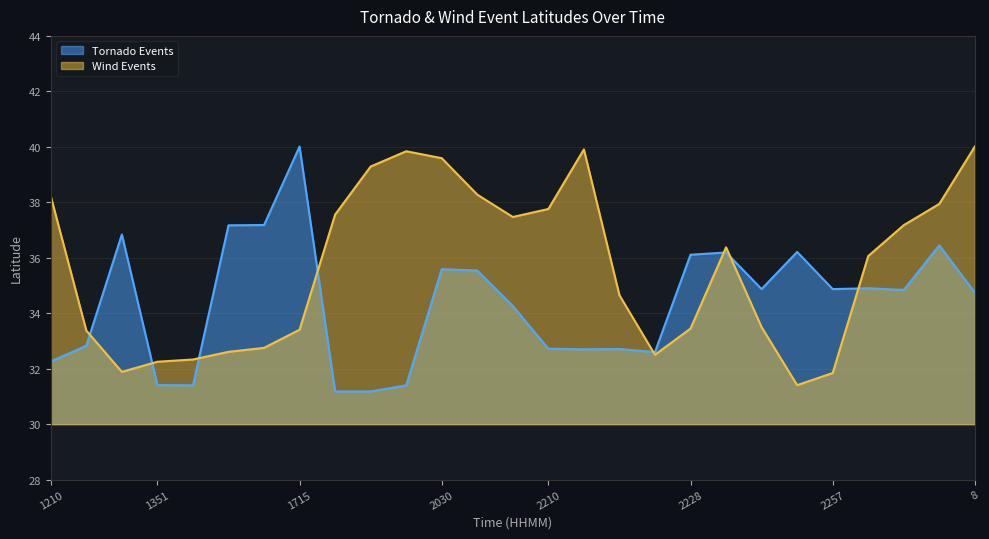

The value at 11 is 16.6. True or false?

False